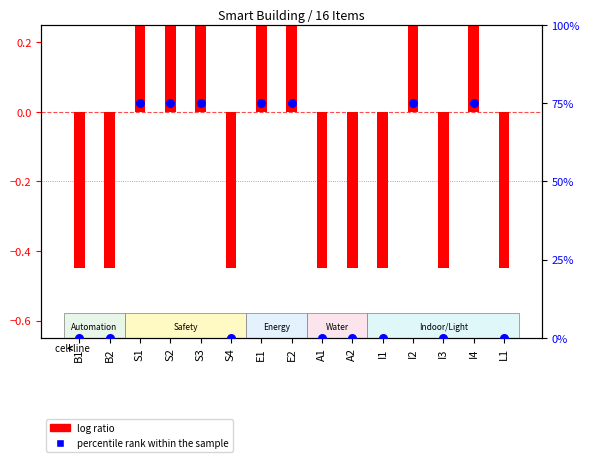

At which category is the sum across all series the highest?

S1